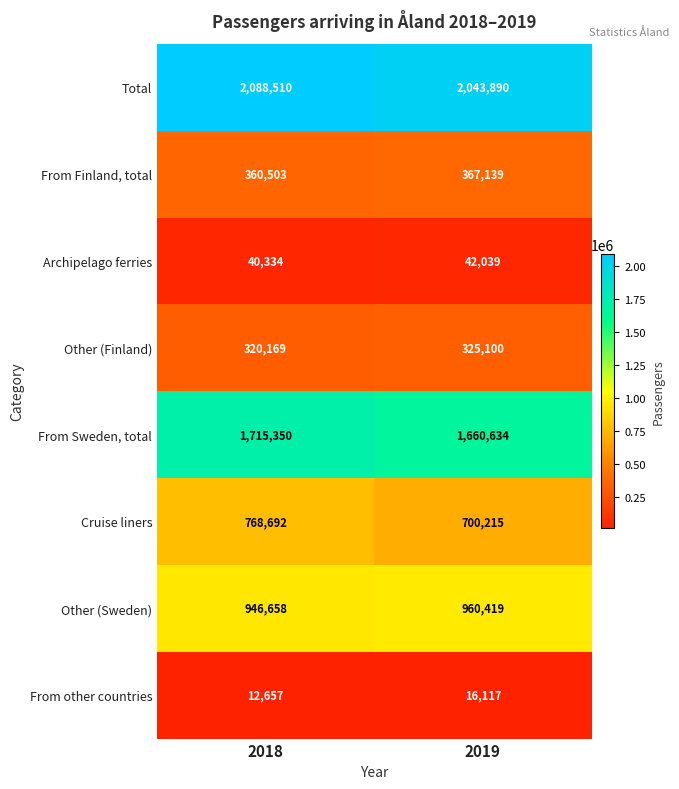

What is the minimum value for From other countries?

12657